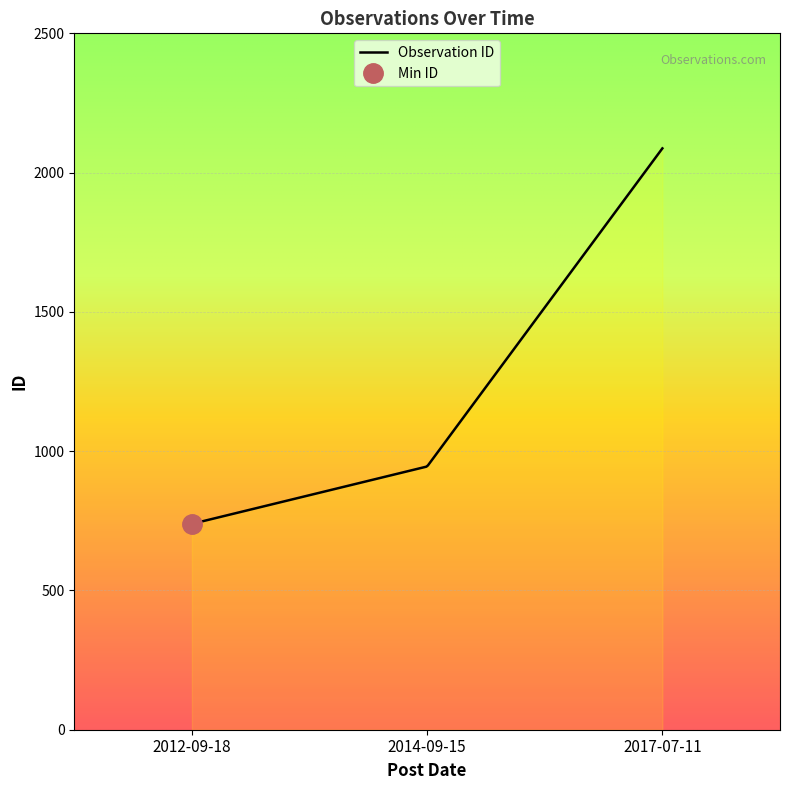

True or false: the data shows 2087 at 2017-07-11.

True